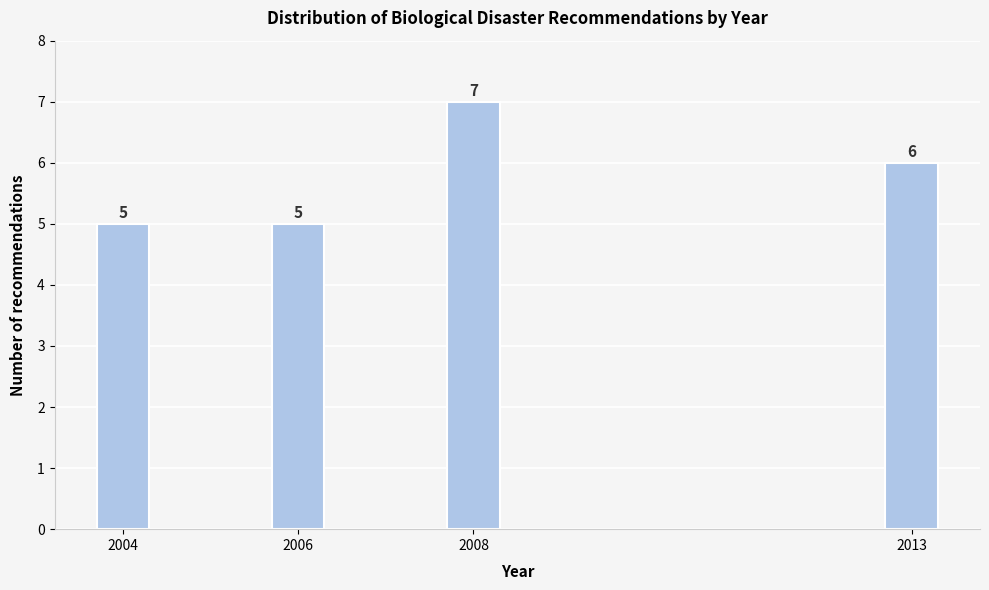

Reading left to right, extract all data points from this chart.

5	5	7	6